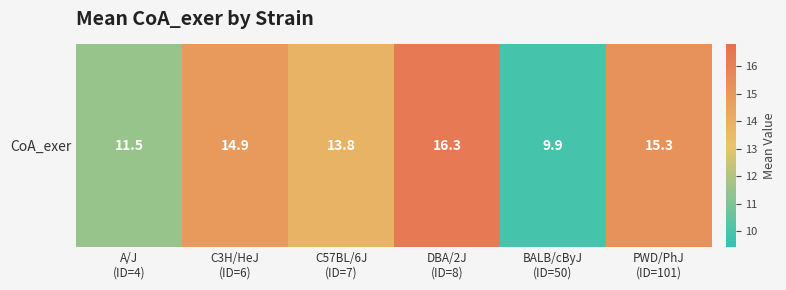

Count the number of data series in this chart.

1